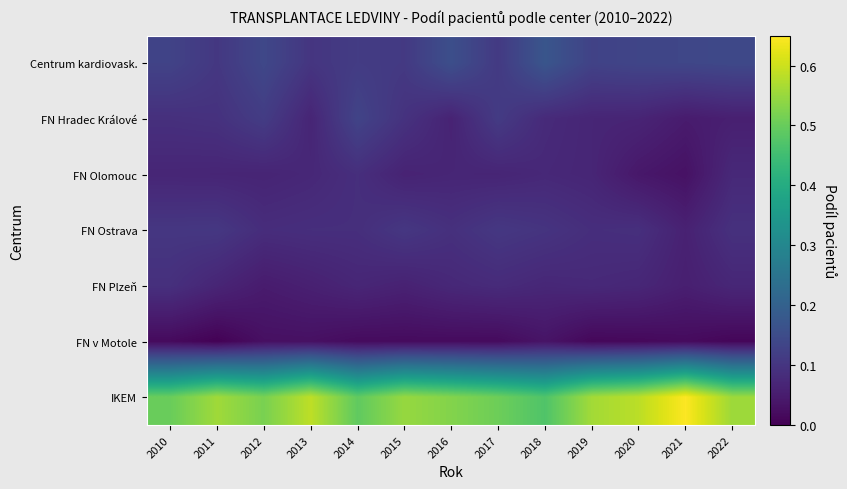

Which series has the largest total across all categories?

IKEM